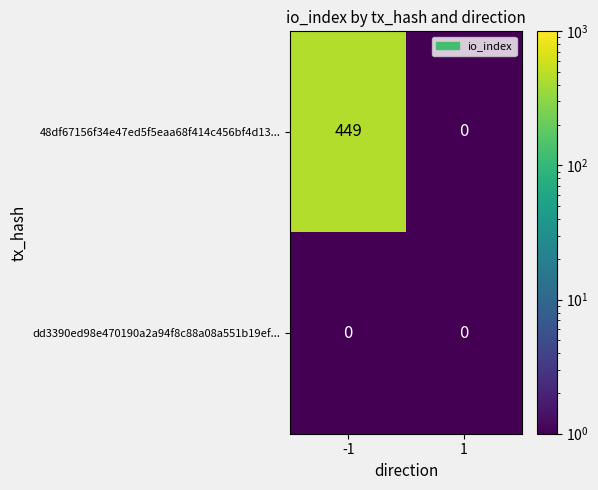

What is the greatest value displayed?

449